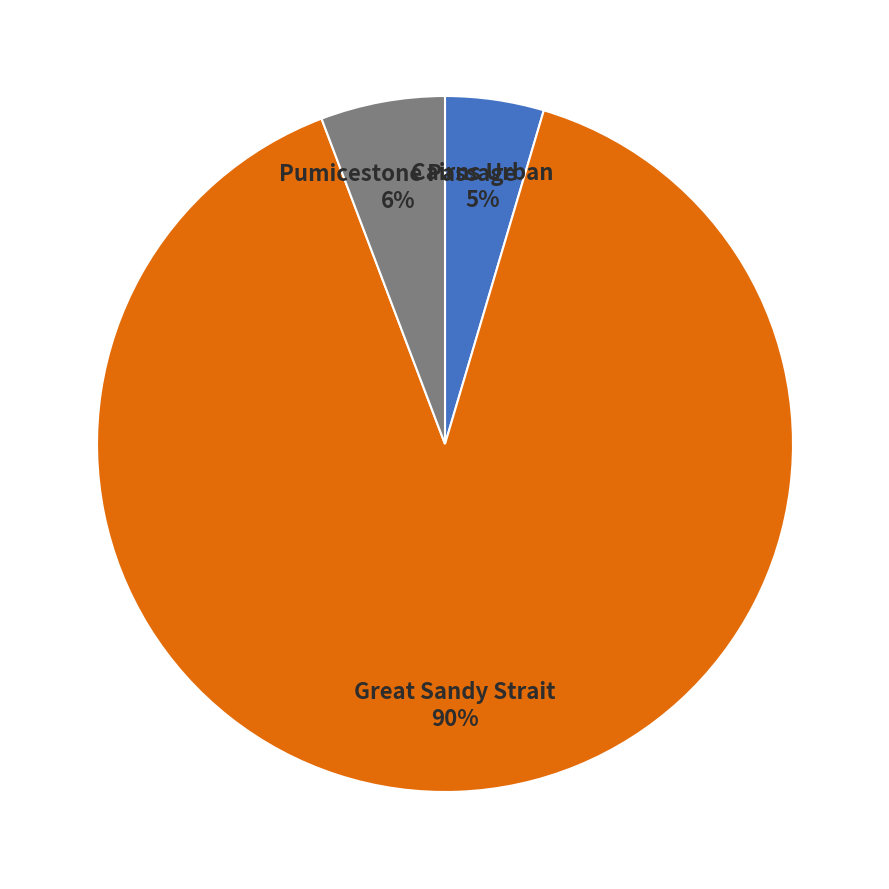

Is there a majority slice in this chart?

Yes